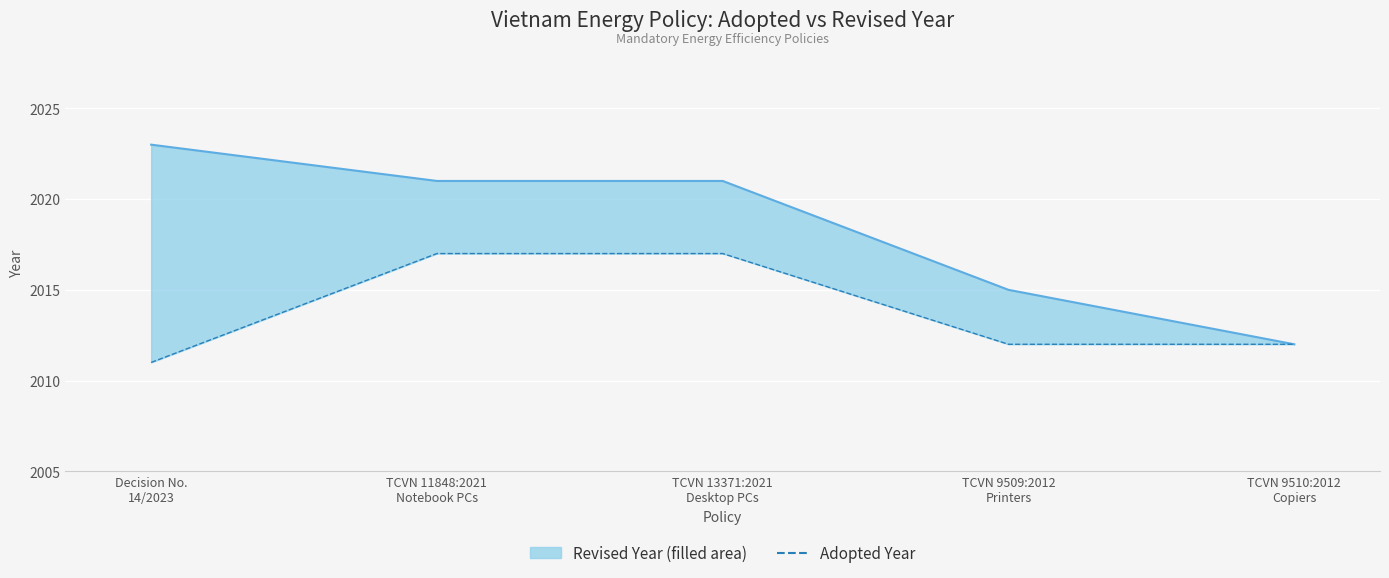

What position from the right is TCVN 11848:2021
Notebook PCs?

4